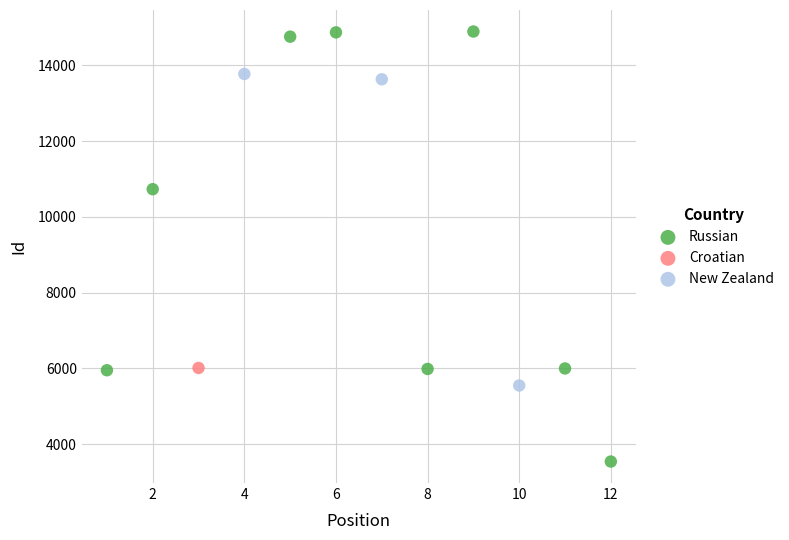

Which series contains the highest Y value?

Russian